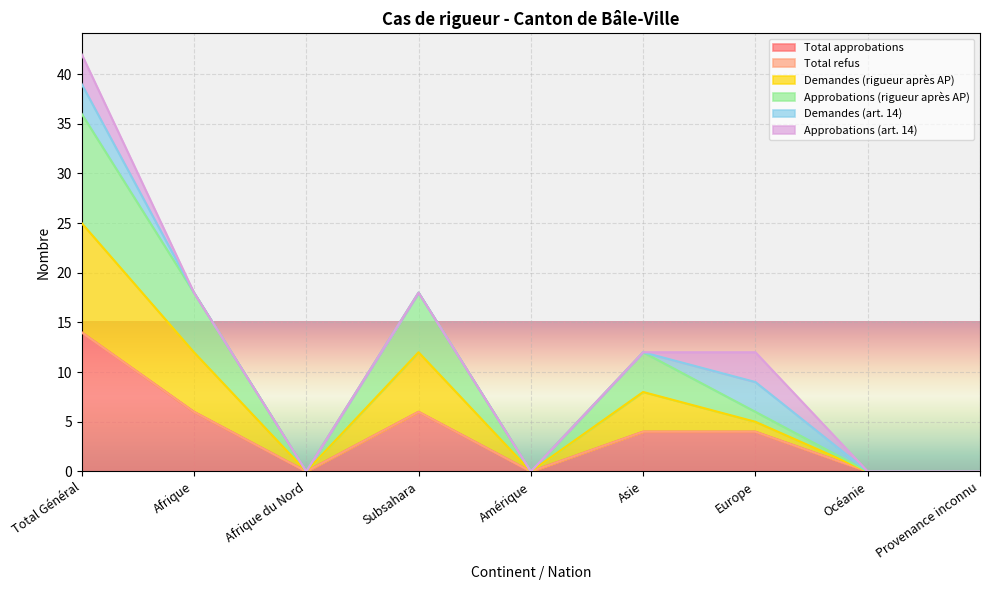

Where is the first local minimum for Approbations (rigueur après AP)?

Afrique du Nord